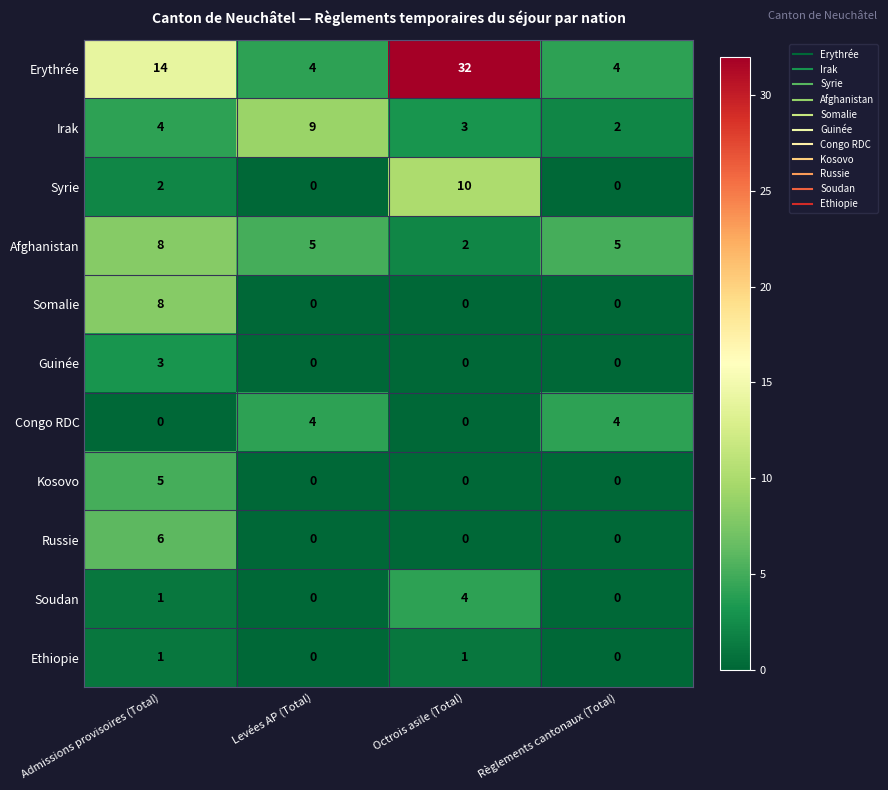

At which category does the chart reach its peak across all series?

Octrois asile (Total)